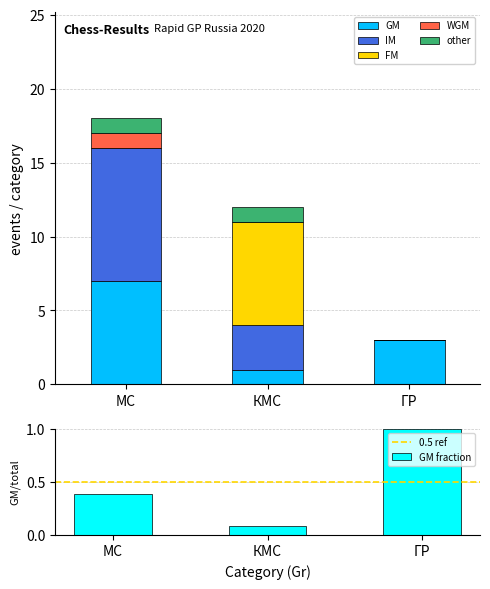

How many categories are shown in the chart?

3